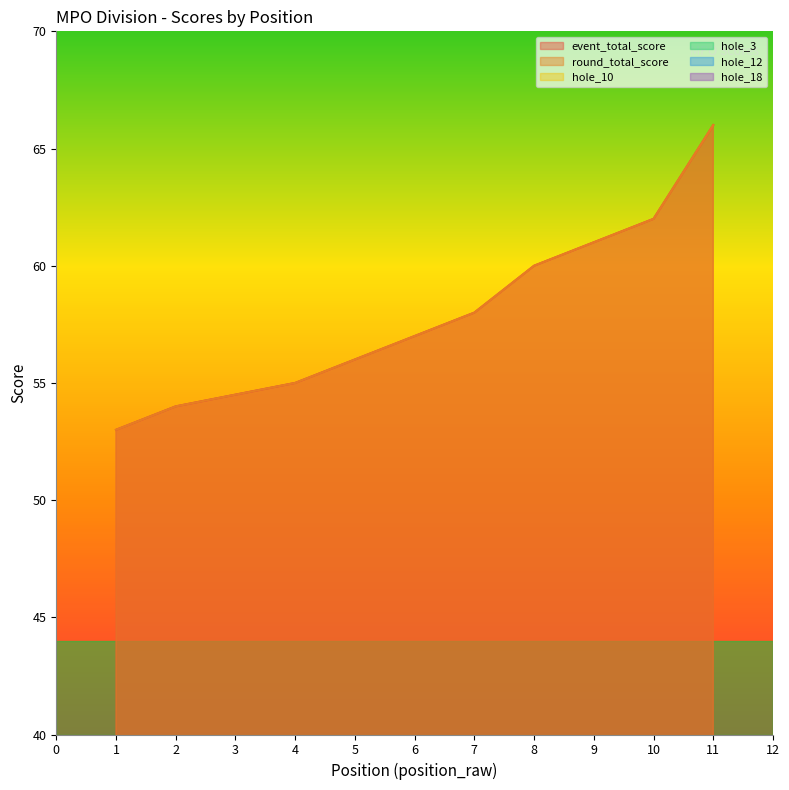

The value of hole_3 at 4 is 3. True or false?

True